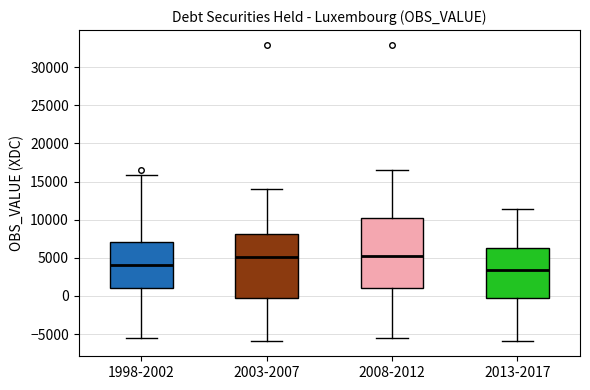

Reading left to right, read every box against the y-axis: the position of its median line, the range the box covers, and the ends of its whiskers. The values are not printed on the chart, so give them approximately, as read against the axis.

1998-2002: median 4000, box 1000 to 7000, whiskers -5500 to 16000
2003-2007: median 5000, box 0 to 8000, whiskers -6000 to 14000
2008-2012: median 5000, box 1000 to 10000, whiskers -5500 to 16500
2013-2017: median 3500, box 0 to 6000, whiskers -6000 to 11500